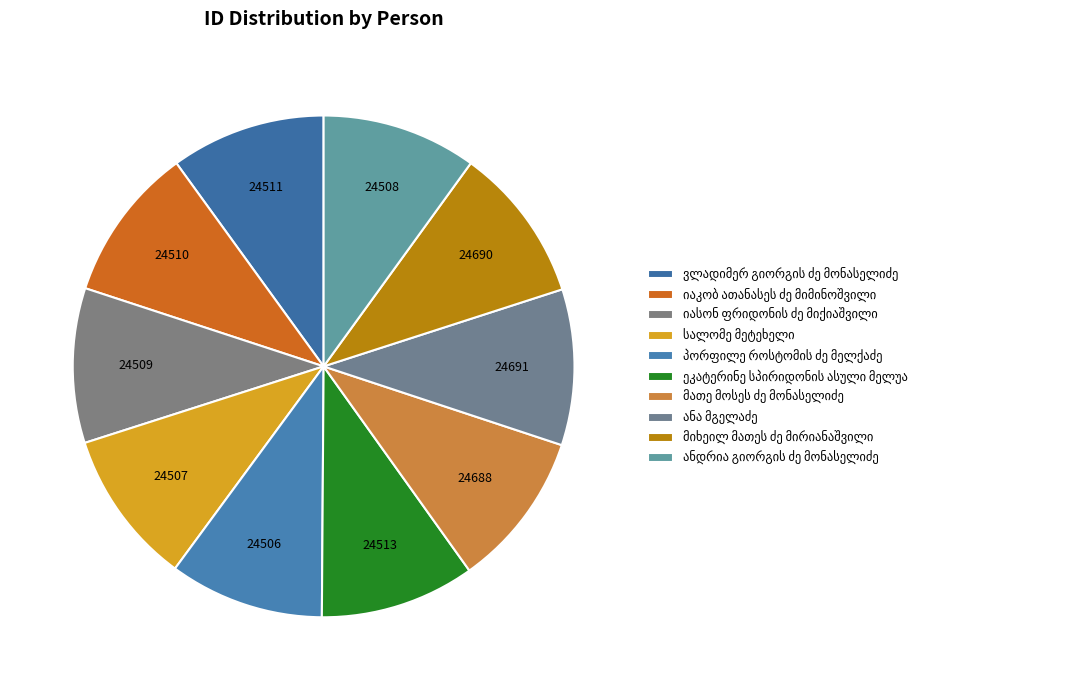

What percentage is the ანა მგელაძე slice, to the nearest percent?

10%